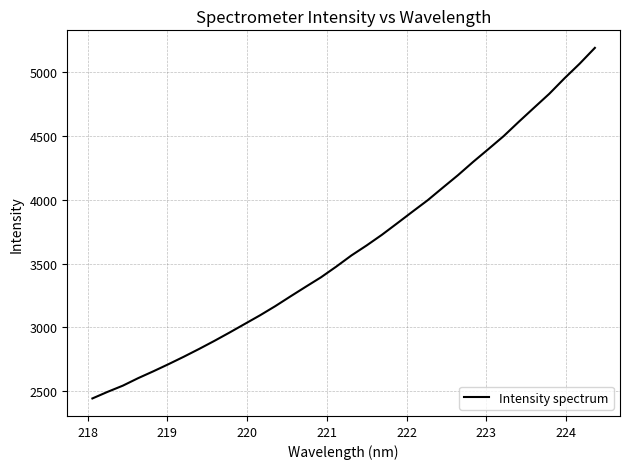

What is the maximum value shown in the chart?

5192.1